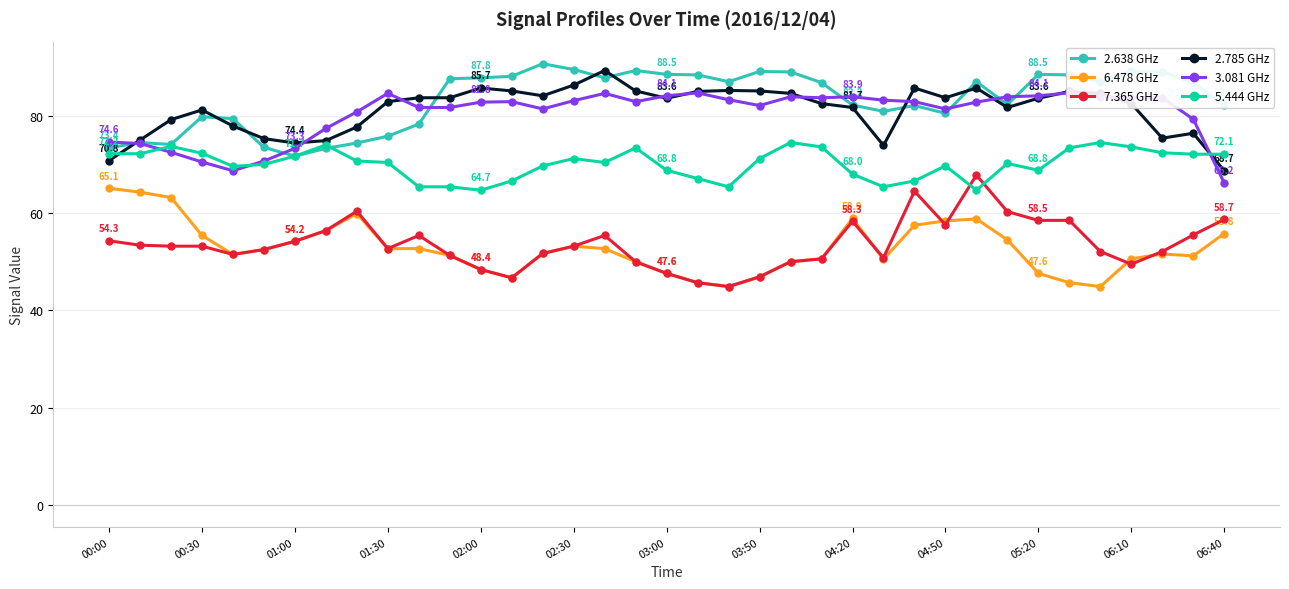

At how many categories does at least one series exceed 79?

32